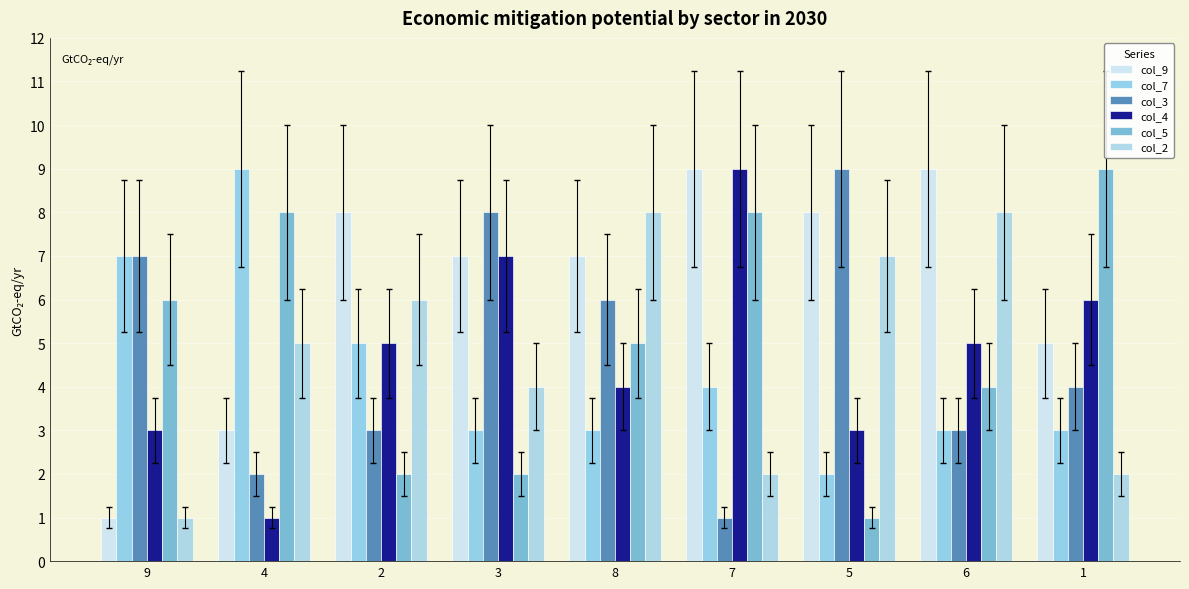

Is it true that col_2 equals 5 at 4?

True